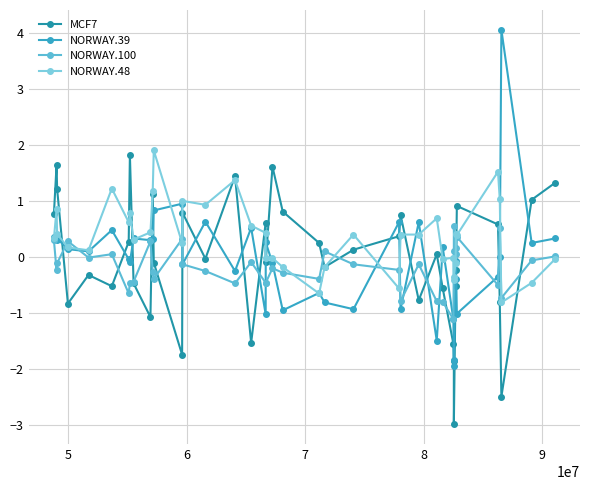

What is the difference between the maximum and minimum values in the NORWAY.48 series?

2.7